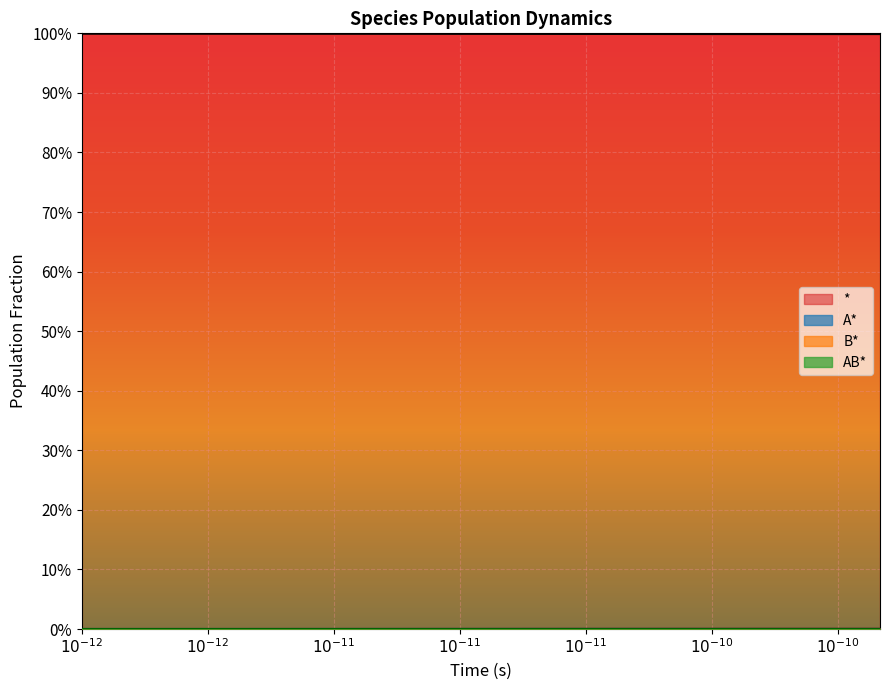

Does the chart display data point markers on the line(s)?

No